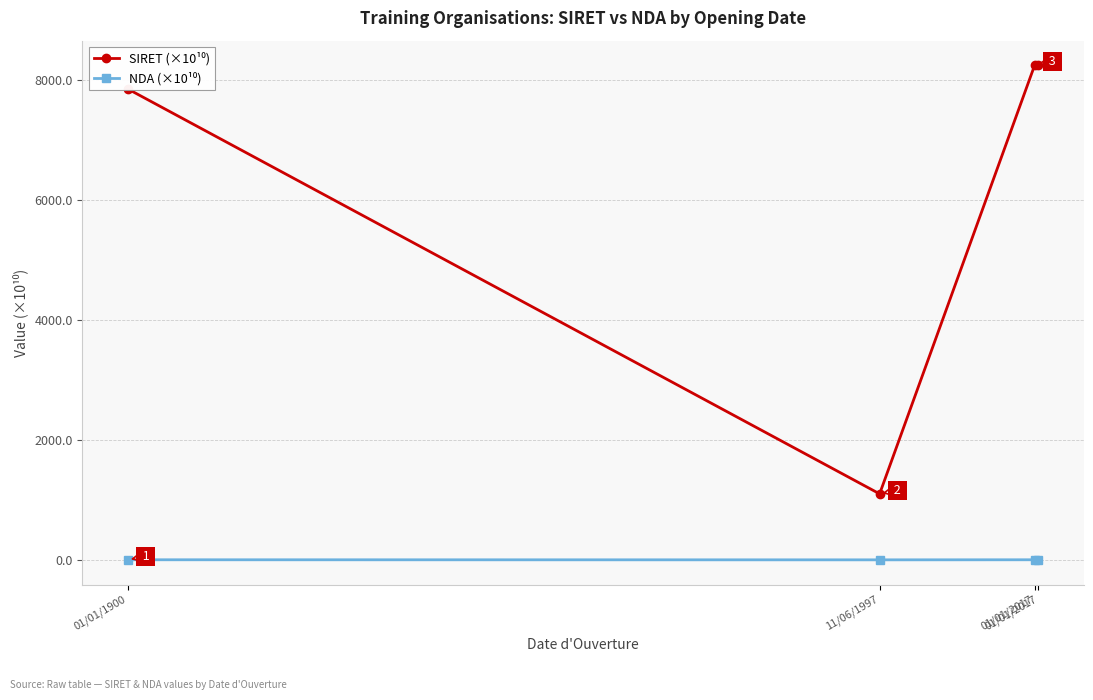

Reading left to right, list all the values displayed in this chart.

SIRET (×10¹⁰): 01/01/1900=7847.8	11/06/1997=1100.0	01/01/2017=8242.3	01/01/2017=8242.3
NDA (×10¹⁰): 01/01/1900=1.2	11/06/1997=0.0	01/01/2017=1.2	01/01/2017=1.2